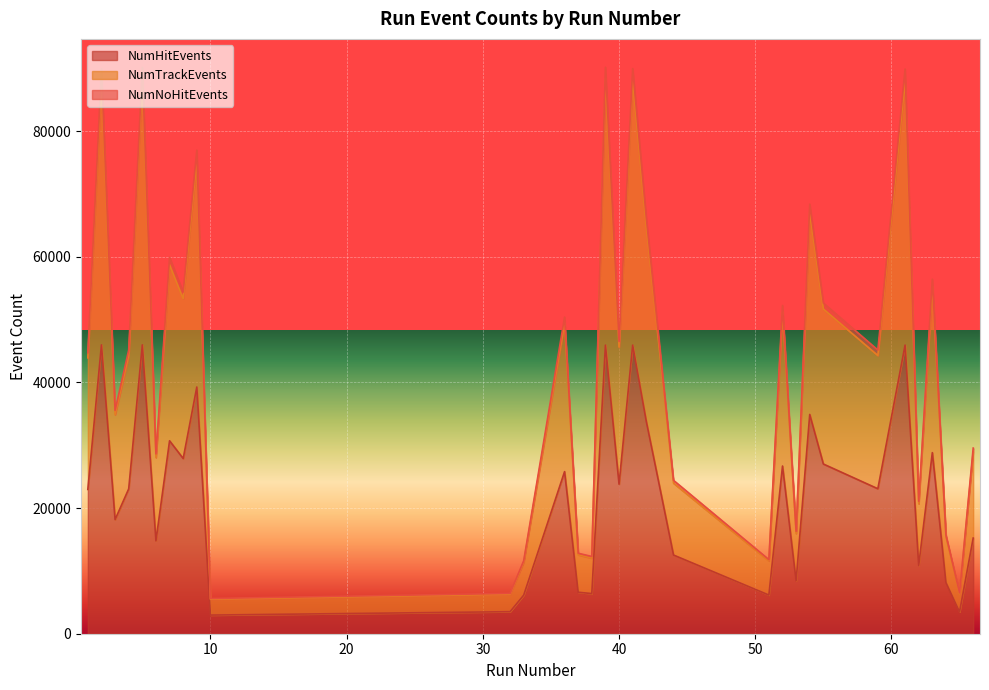

What is the highest value of the NumHitEvents series?

45987